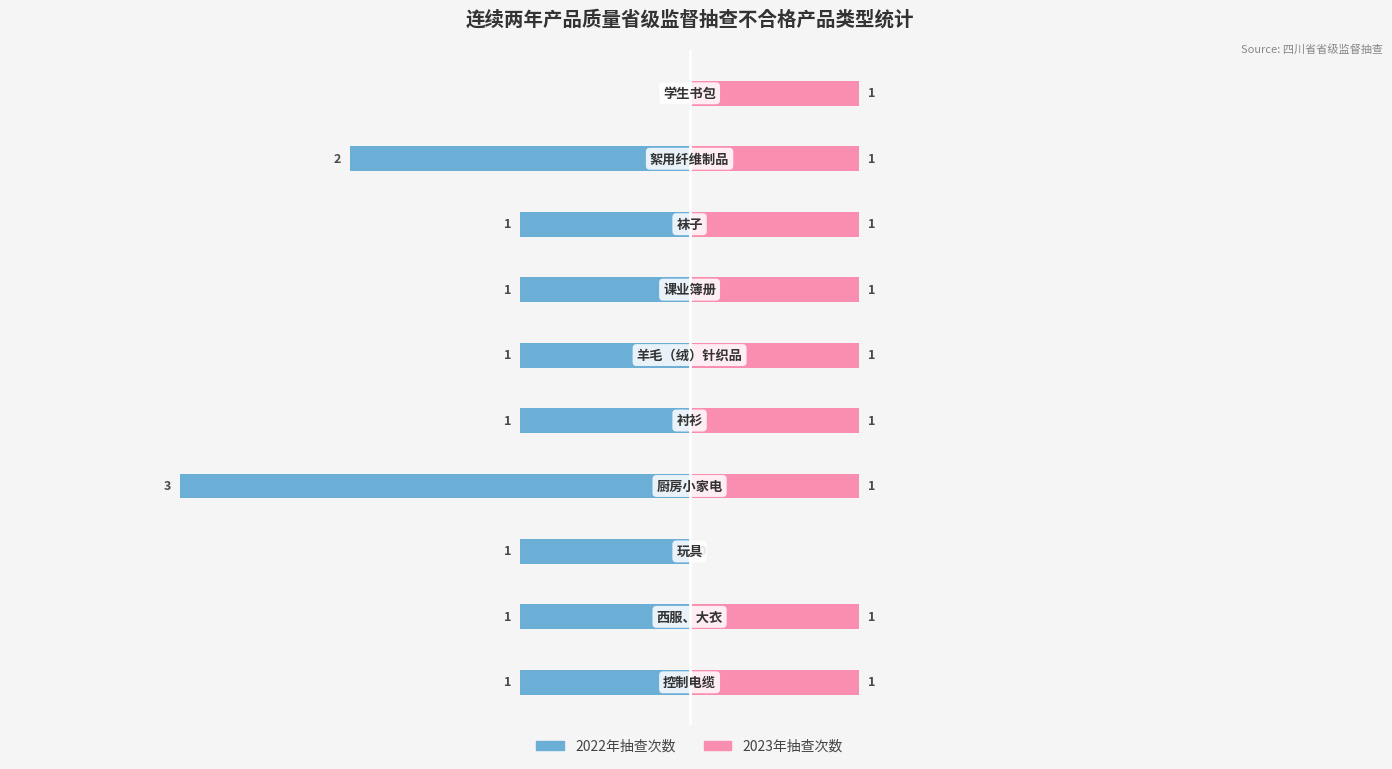

Rank the series at 1 from highest to lowest value.

2023年抽查次数, 2022年抽查次数